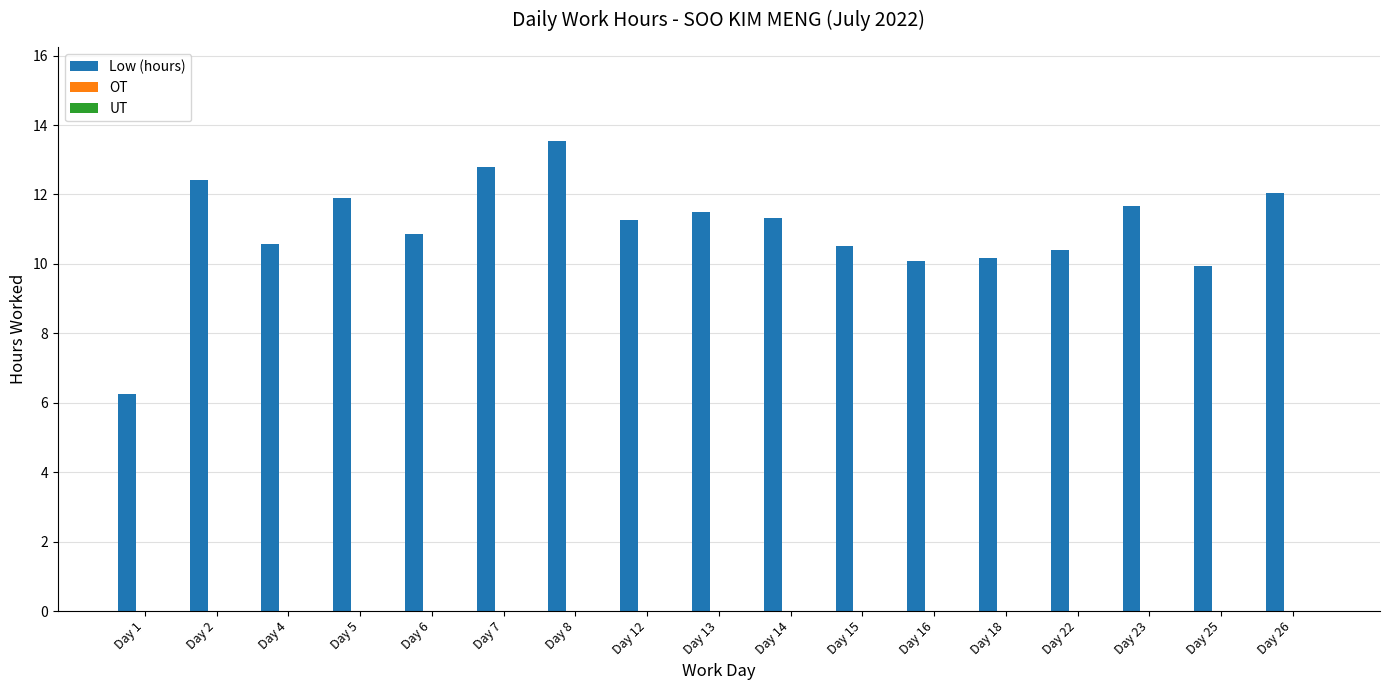

What is the difference between the values at Day 8 and Day 23?

1.9